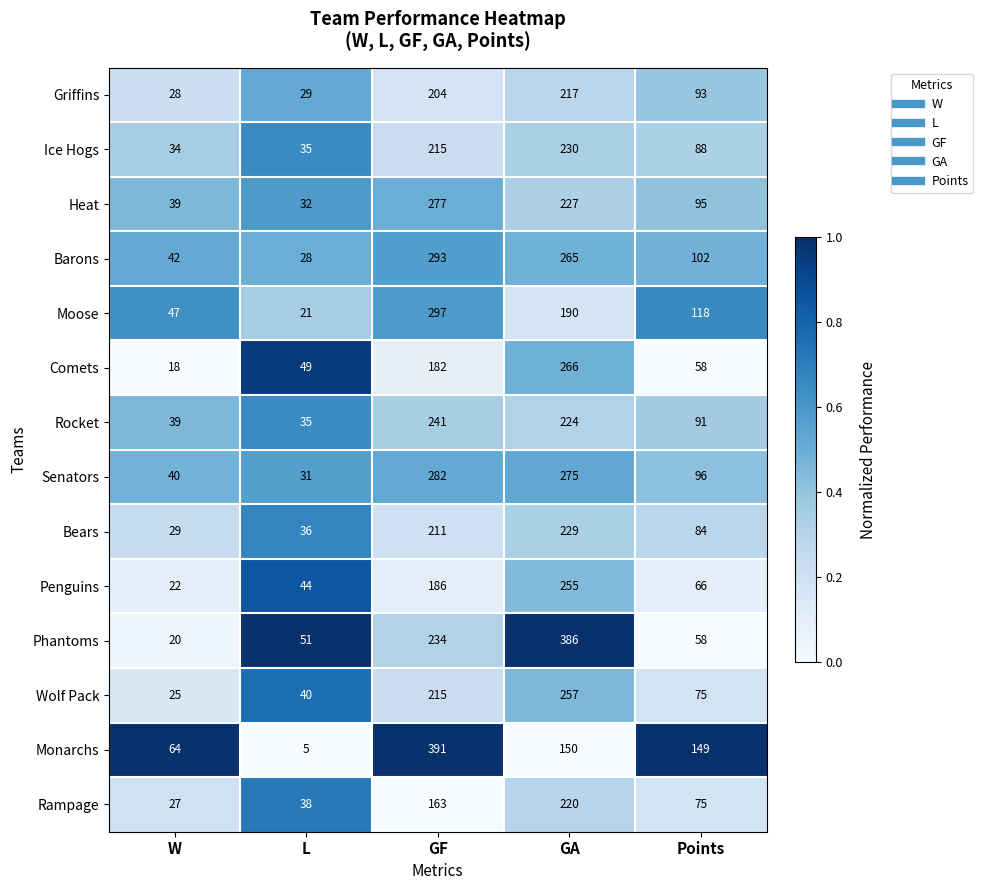

Between W and GA, which series saw the biggest shift?

Phantoms